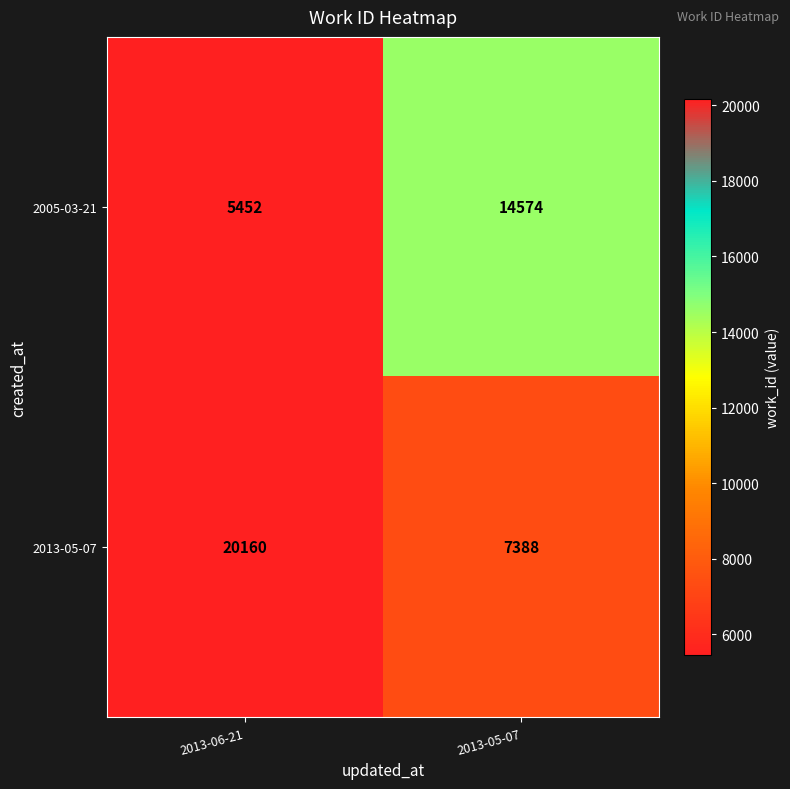

Which series has the largest range (max minus min)?

2013-05-07